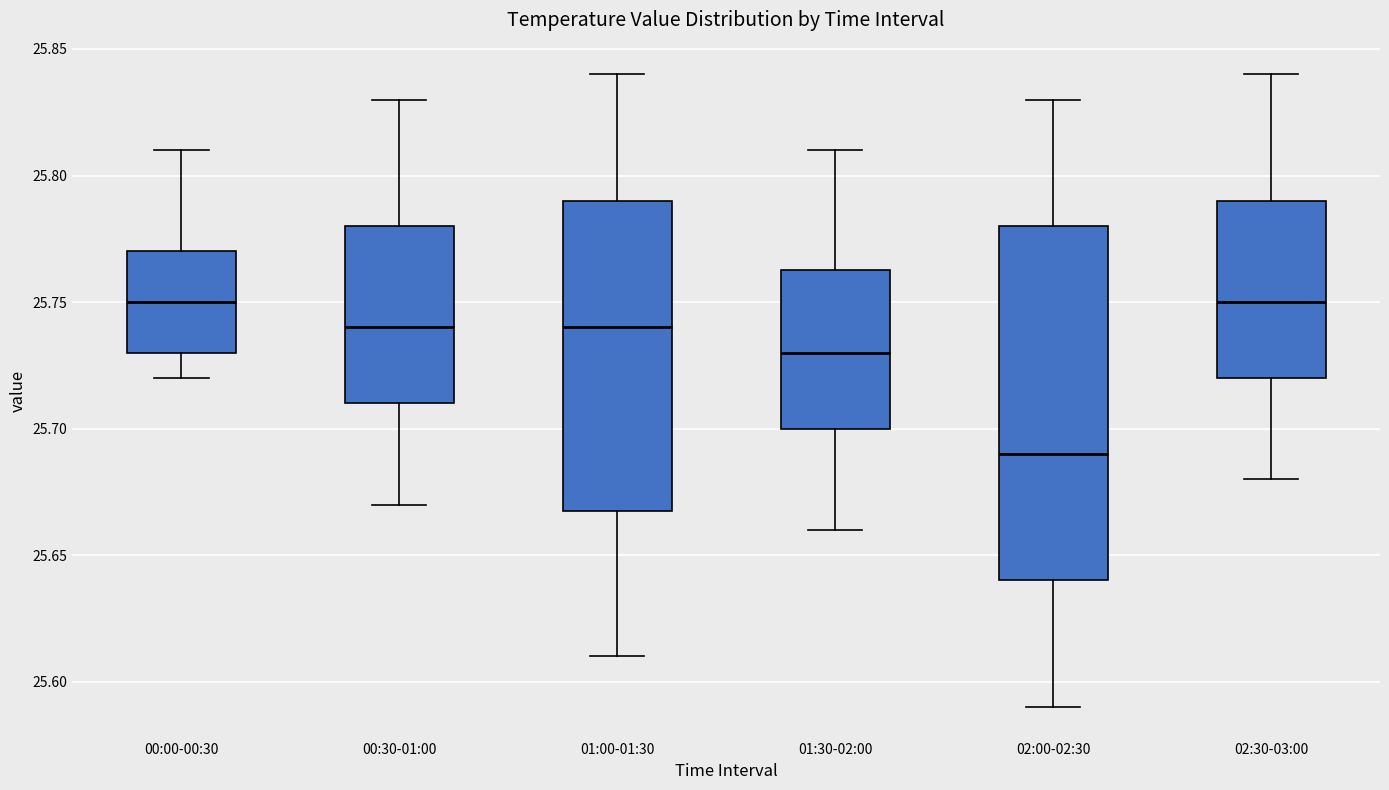

Where is the lower edge of the box for 02:00-02:30 on the y-axis? The values are not printed on the chart, so give them approximately, as read against the axis.

25.640